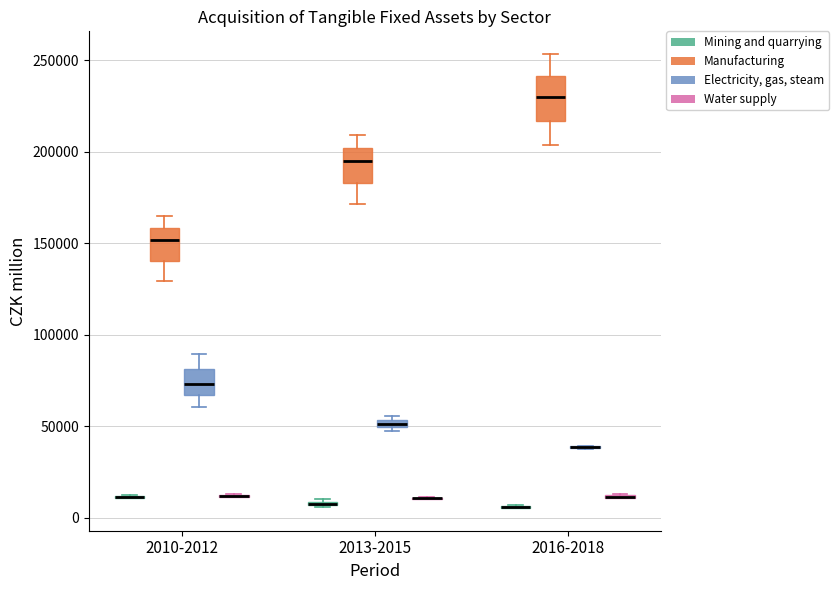

Which box is the tallest, from its lower edge to its upper edge?

2016-2018 (Manufacturing)